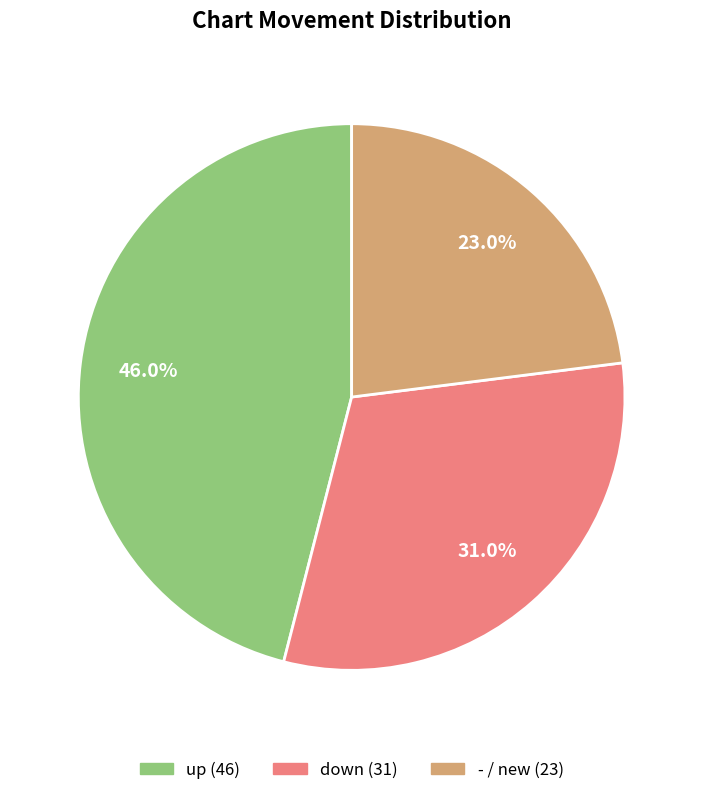

Combined, what portion of the pie is down and -?

54.0%